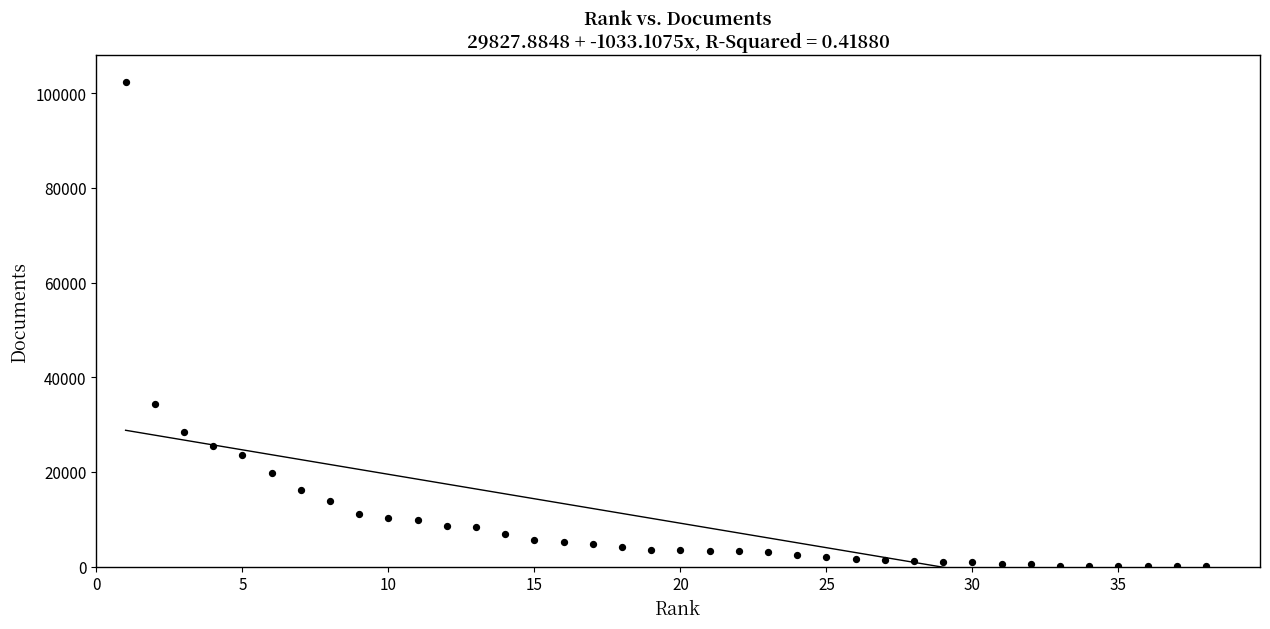

What Y value in the scatter plot is closest to 51215?

34403